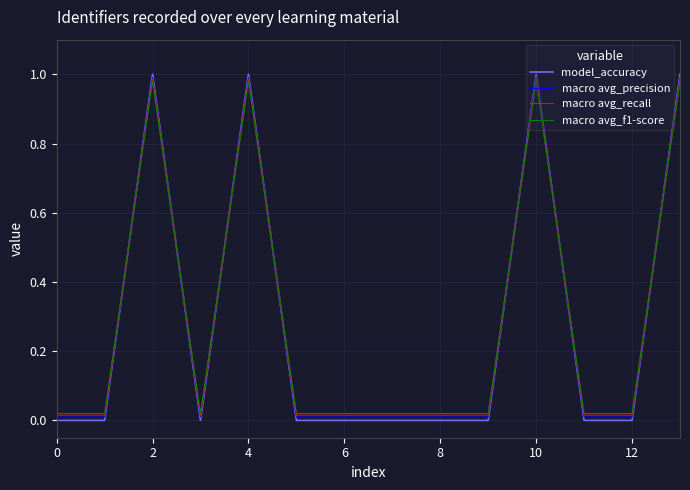

Which series ends up on top after the final intersection of model_accuracy and macro avg_f1-score?

model_accuracy